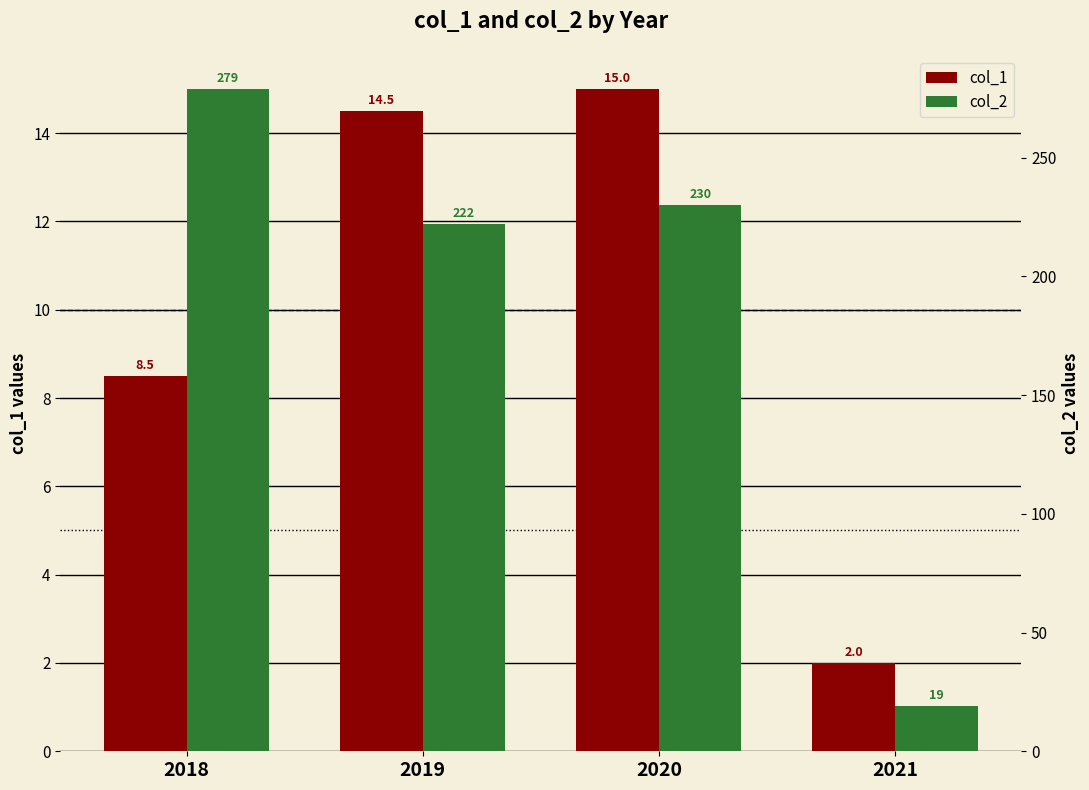

What is the maximum value shown in the chart?

279.0